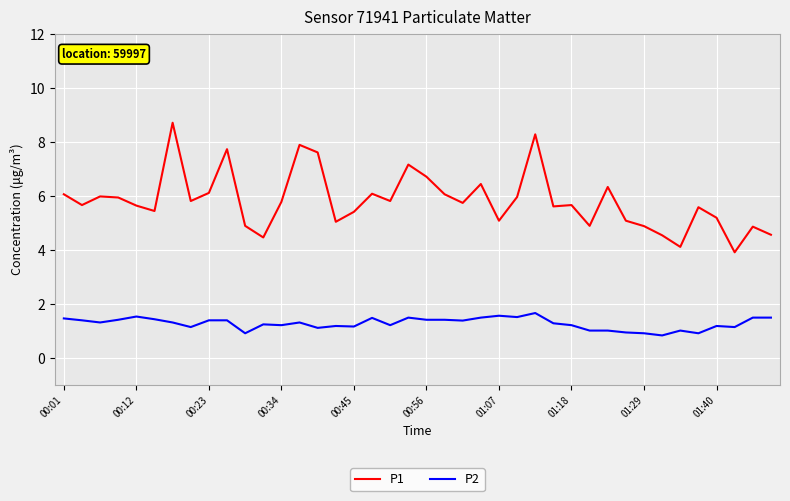

What is the greatest value displayed?

8.7